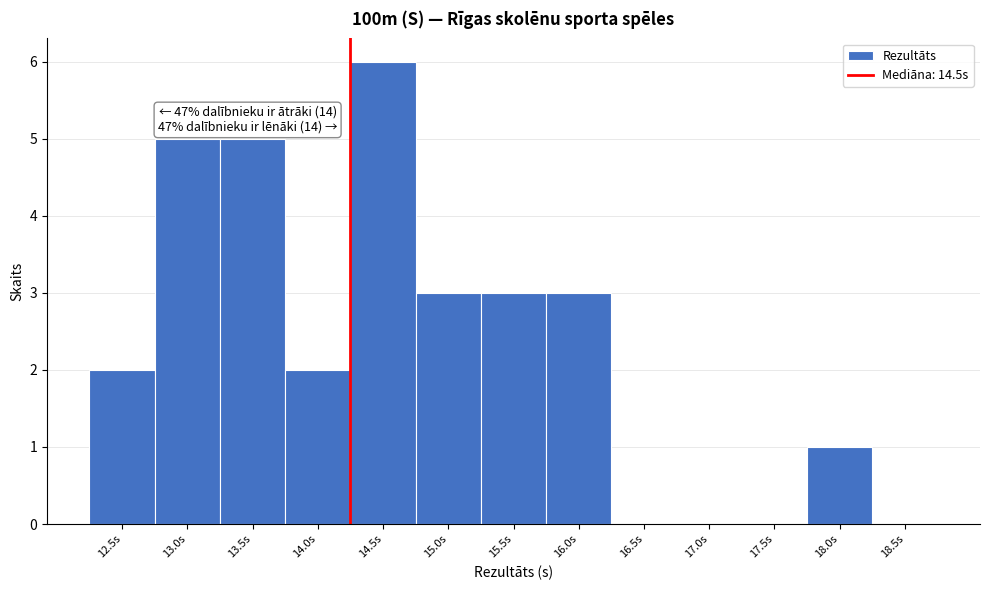

Reading left to right, transcribe all the data shown in this chart.

12.5s=2	13.0s=5	13.5s=5	14.0s=2	14.5s=6	15.0s=3	15.5s=3	16.0s=3	16.5s=0	17.0s=0	17.5s=0	18.0s=1	18.5s=0